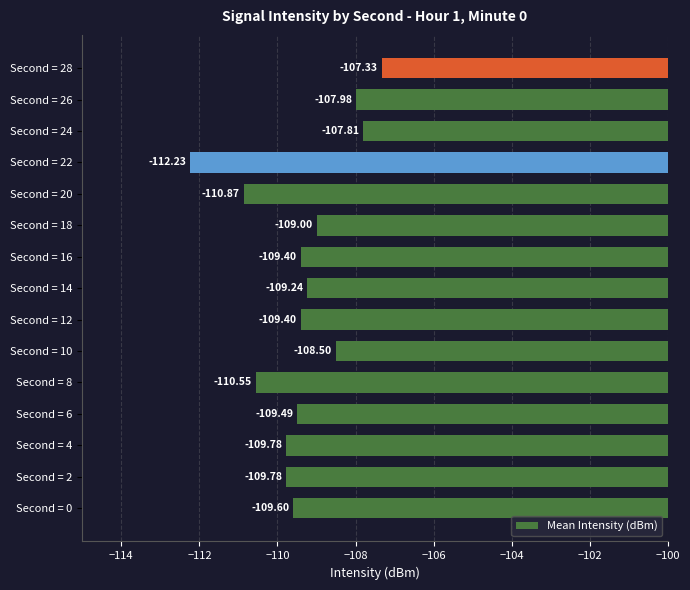

What is the difference between the maximum and minimum values?

4.9